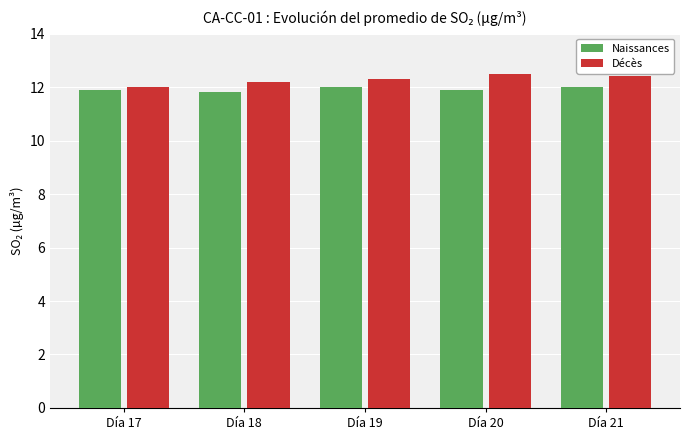

At Día 20, list the series in order from largest to smallest.

Décès, Naissances